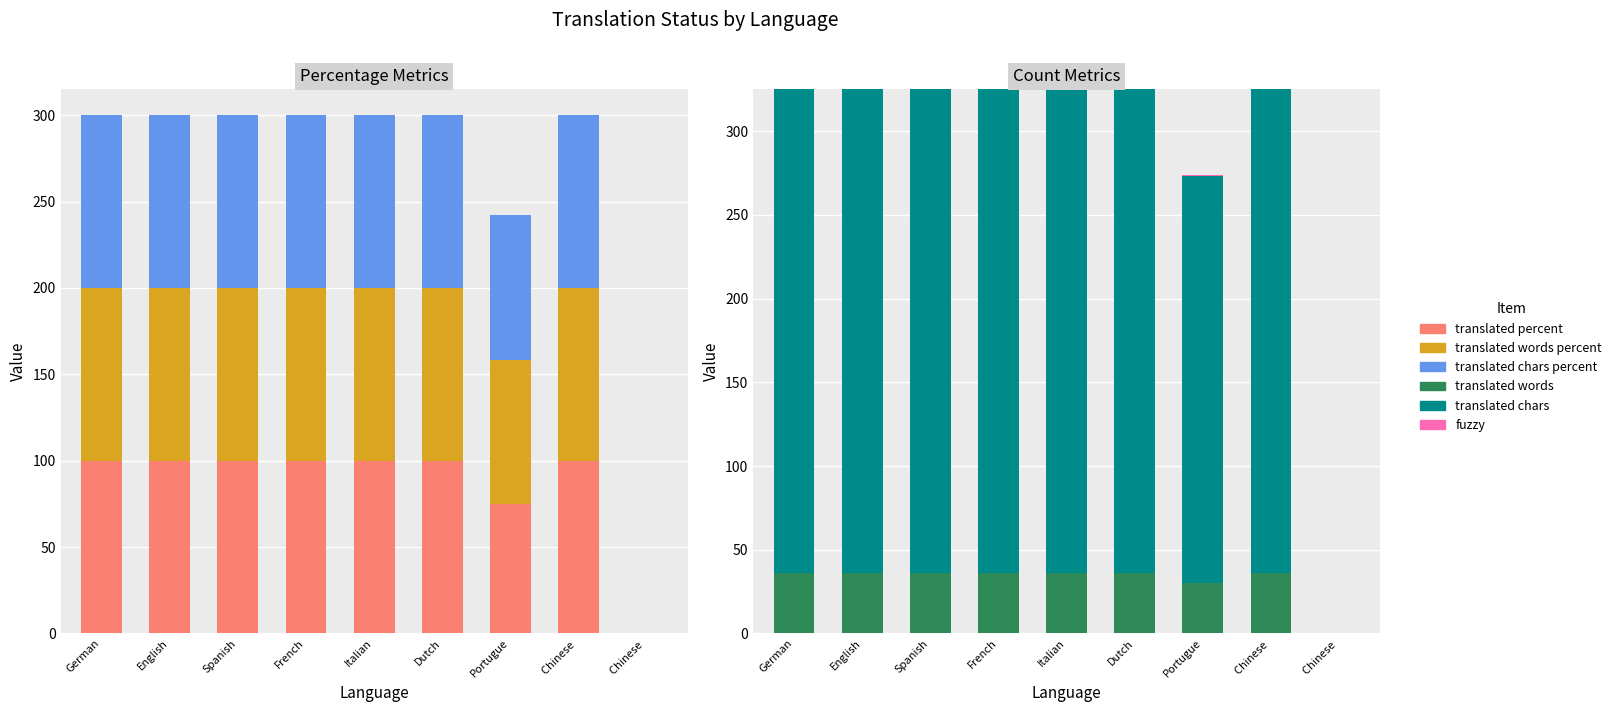

Count the fuzzy values in the range 0 to 1.

9